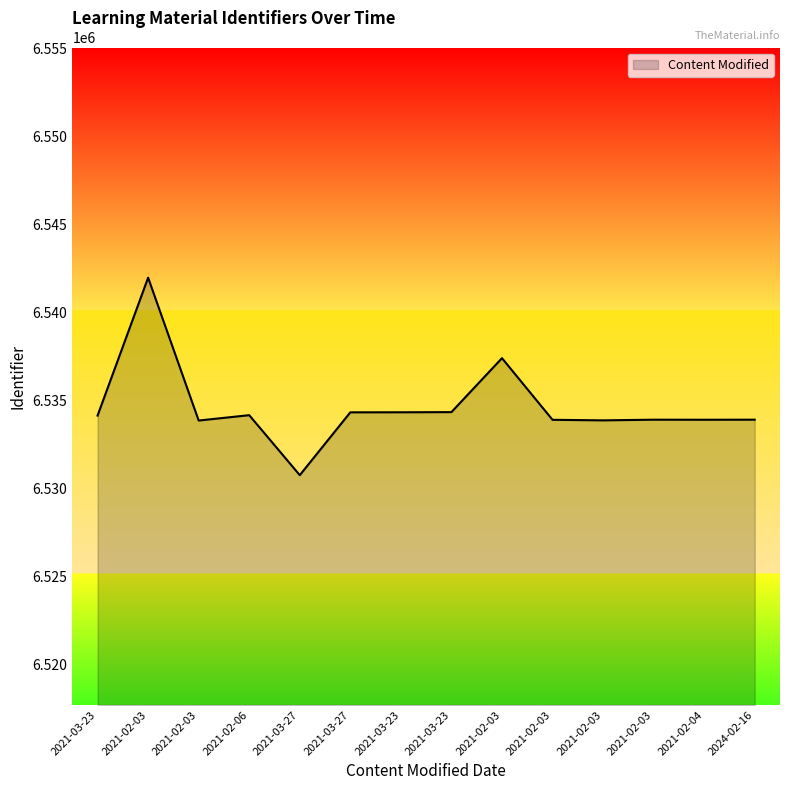

Reading left to right, extract all data points from this chart.

2021-03-23=6534143	2021-02-03=6541981	2021-02-03=6533862	2021-02-06=6534166	2021-03-27=6530757	2021-03-27=6534328	2021-03-23=6534331	2021-03-23=6534340	2021-02-03=6537407	2021-02-03=6533903	2021-02-03=6533872	2021-02-03=6533909	2021-02-04=6533906	2024-02-16=6533910